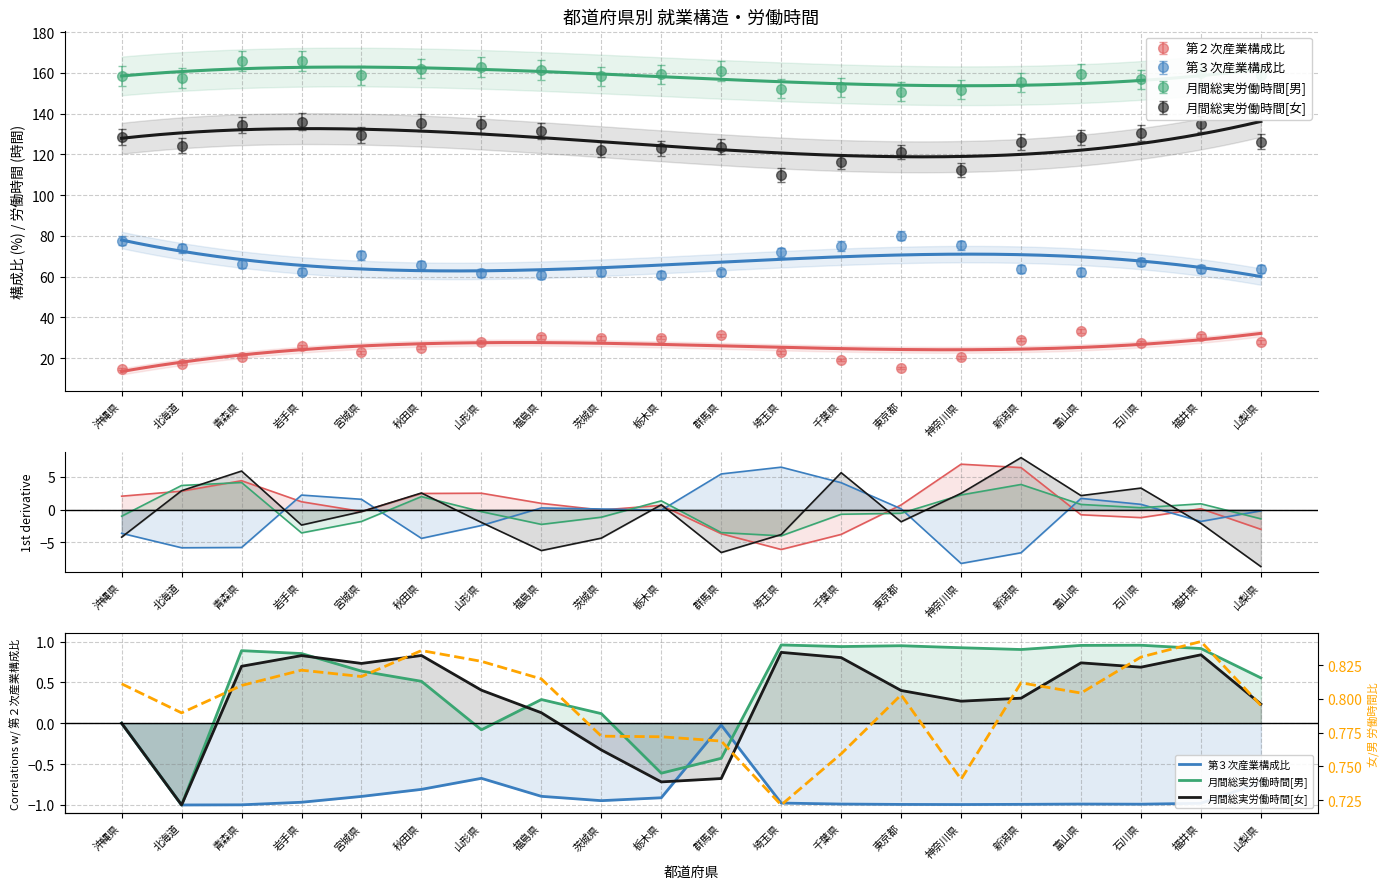

Is it true that 月間総実労働時間[女] equals 0.1 at 福島県?

True